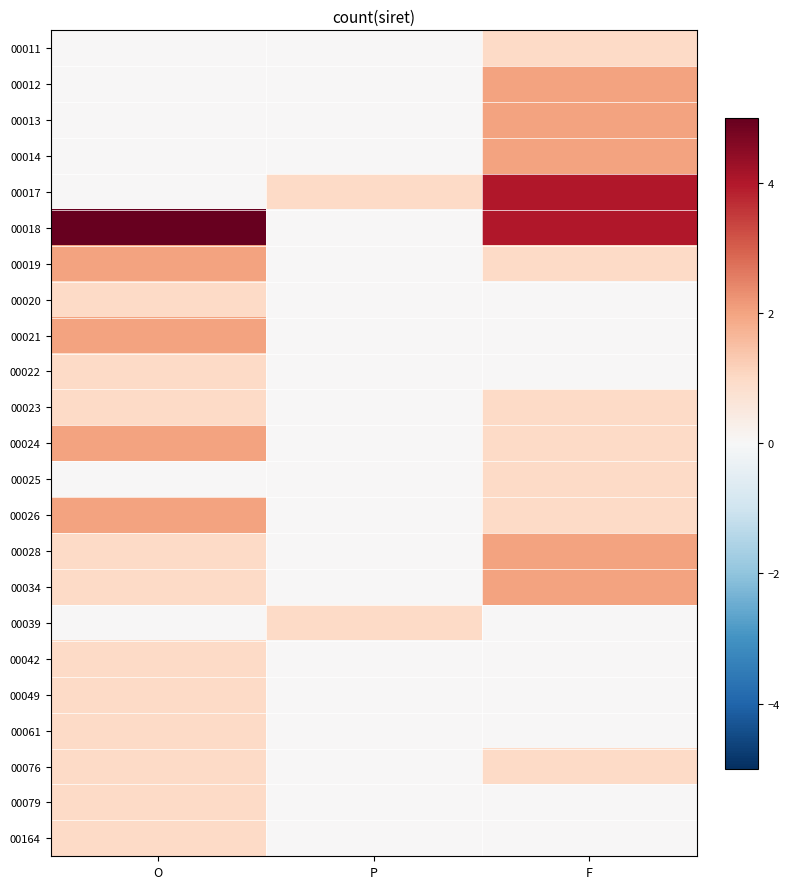

Reading left to right, extract all data points from this chart.

00011: O=0	P=0	F=1
00012: O=0	P=0	F=2
00013: O=0	P=0	F=2
00014: O=0	P=0	F=2
00017: O=0	P=1	F=4
00018: O=5	P=0	F=4
00019: O=2	P=0	F=1
00020: O=1	P=0	F=0
00021: O=2	P=0	F=0
00022: O=1	P=0	F=0
00023: O=1	P=0	F=1
00024: O=2	P=0	F=1
00025: O=0	P=0	F=1
00026: O=2	P=0	F=1
00028: O=1	P=0	F=2
00034: O=1	P=0	F=2
00039: O=0	P=1	F=0
00042: O=1	P=0	F=0
00049: O=1	P=0	F=0
00061: O=1	P=0	F=0
00076: O=1	P=0	F=1
00079: O=1	P=0	F=0
00164: O=1	P=0	F=0